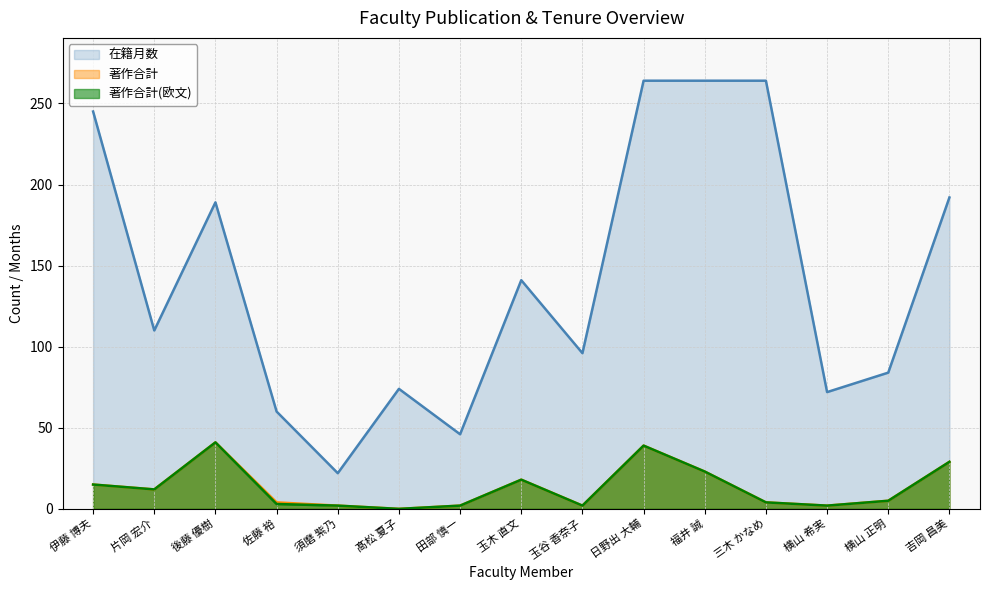

What position from the right is 玉木 直文?

8